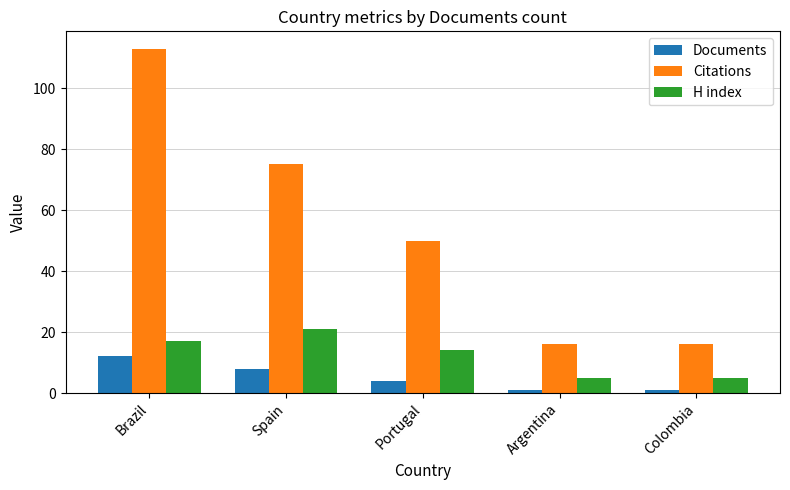

Reading left to right, extract all data points from this chart.

Documents: Brazil=12	Spain=8	Portugal=4	Argentina=1	Colombia=1
Citations: Brazil=113	Spain=75	Portugal=50	Argentina=16	Colombia=16
H index: Brazil=17	Spain=21	Portugal=14	Argentina=5	Colombia=5